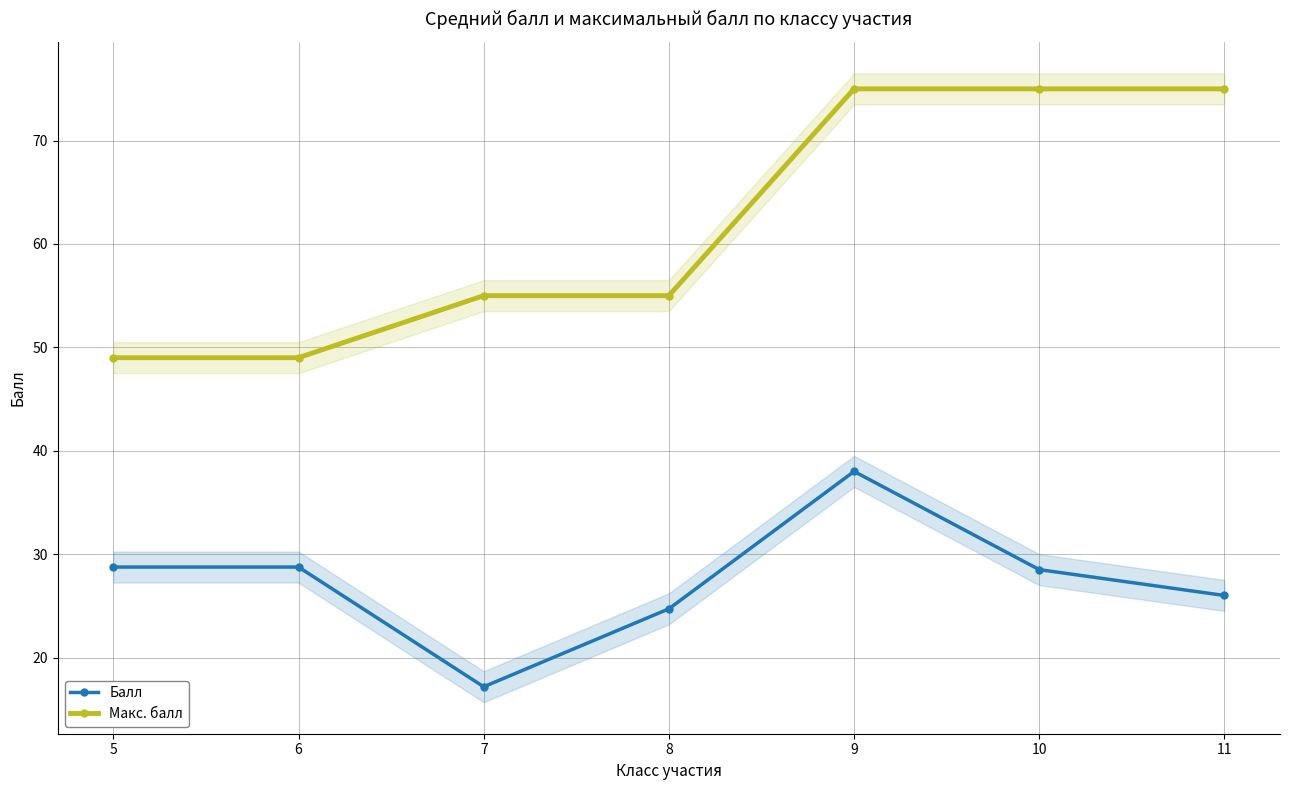

What is the greatest value displayed?

75.0